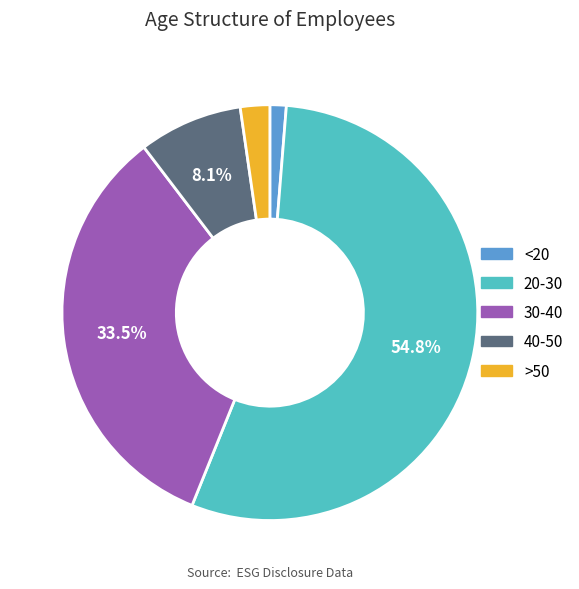

Which slice is the largest?

20-30